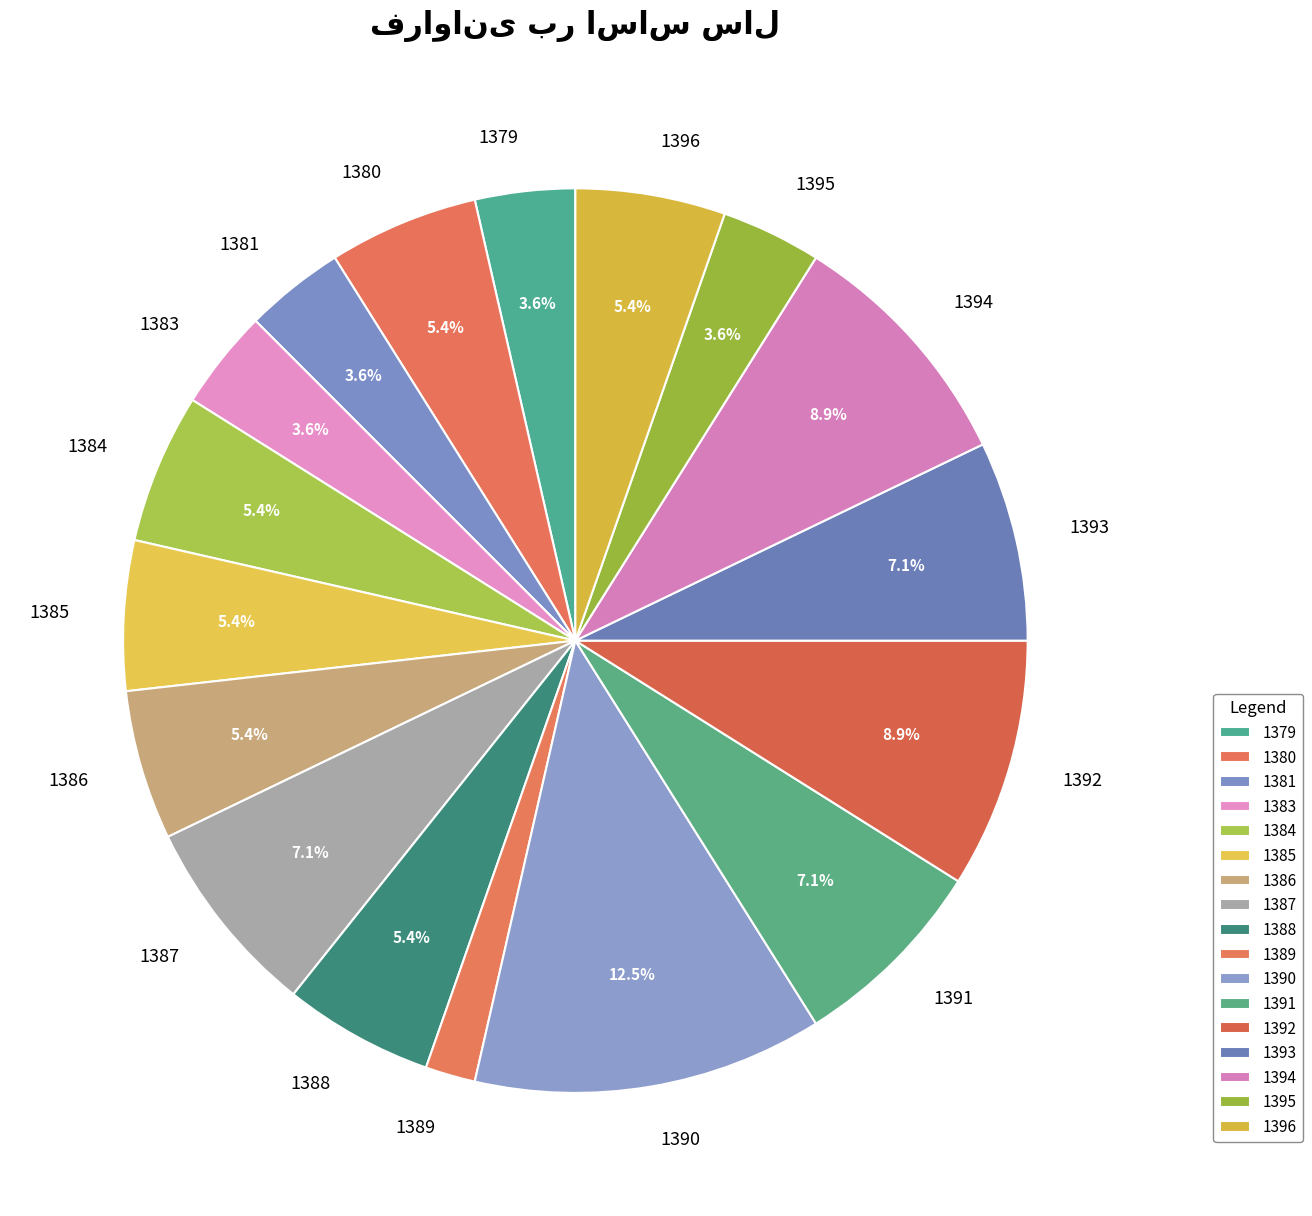

Does 1385 account for over 50% of the chart?

No